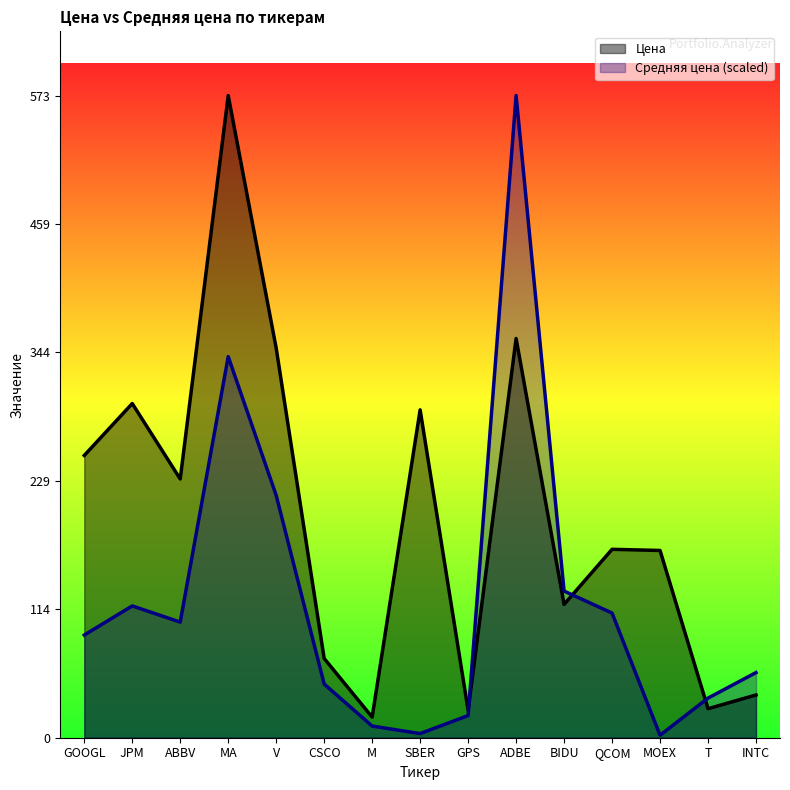

True or false: Средняя цена has a value of 19.8 at GPS.

True